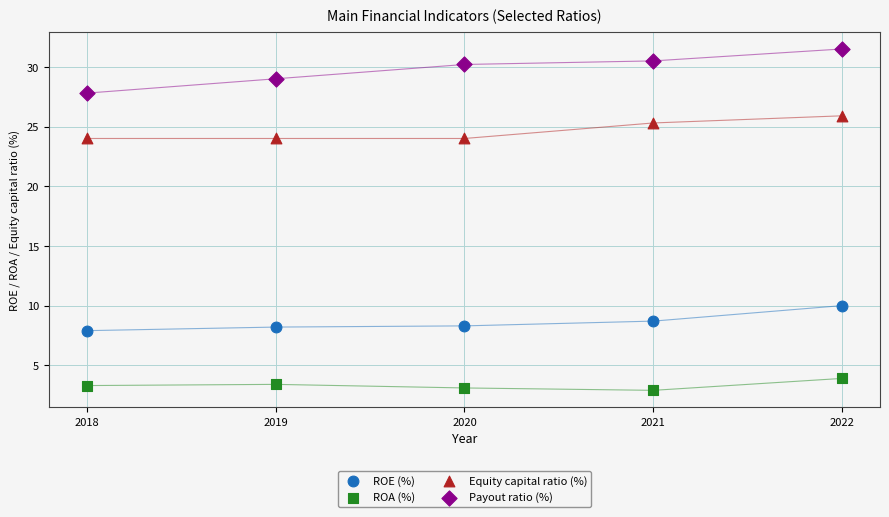

Which series has the widest spread of Y values?

Payout ratio (%)